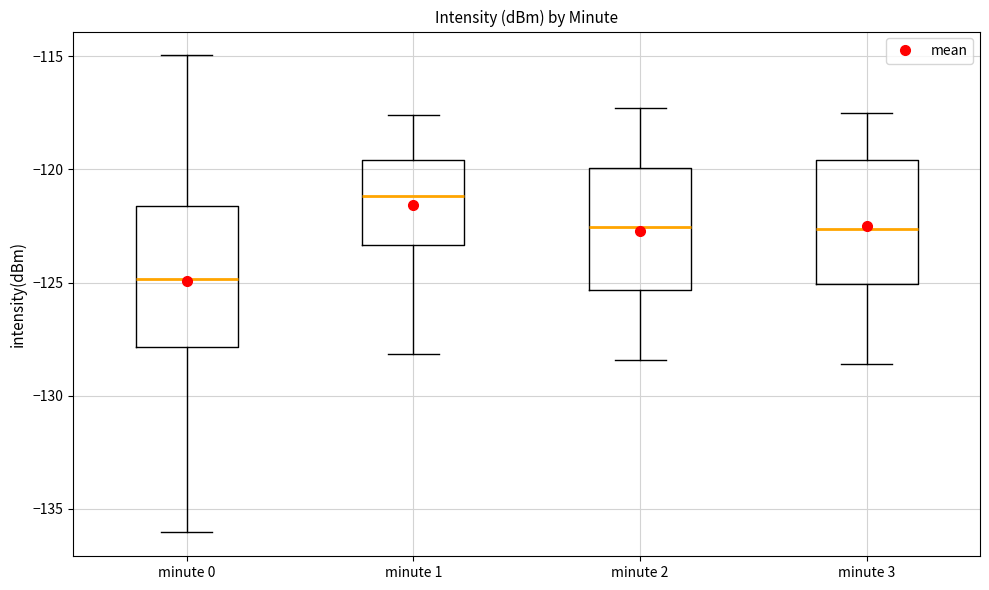

Reading left to right, read every box against the y-axis: the position of its median line, the range the box covers, and the ends of its whiskers. The values are not printed on the chart, so give them approximately, as read against the axis.

minute 0: median -125.0, box -128.0 to -121.5, whiskers -136.0 to -115.0
minute 1: median -121.0, box -123.5 to -119.5, whiskers -128.0 to -117.5
minute 2: median -122.5, box -125.5 to -120.0, whiskers -128.5 to -117.5
minute 3: median -122.5, box -125.0 to -119.5, whiskers -128.5 to -117.5